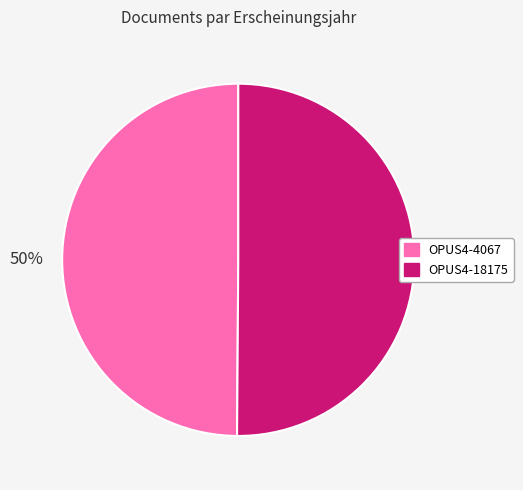

How many segments does this pie chart have?

2